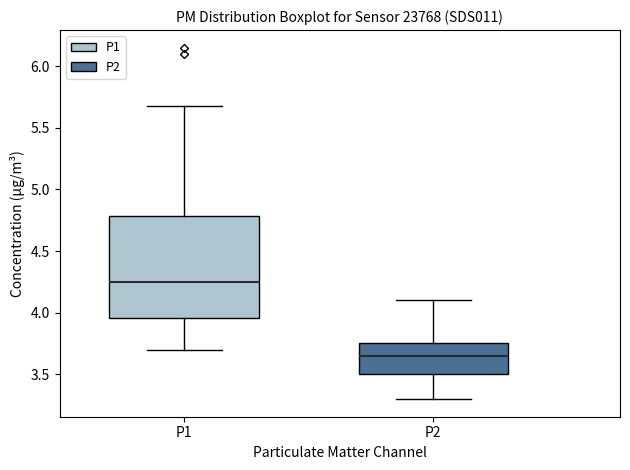

Which box is the tallest, from its lower edge to its upper edge?

P1